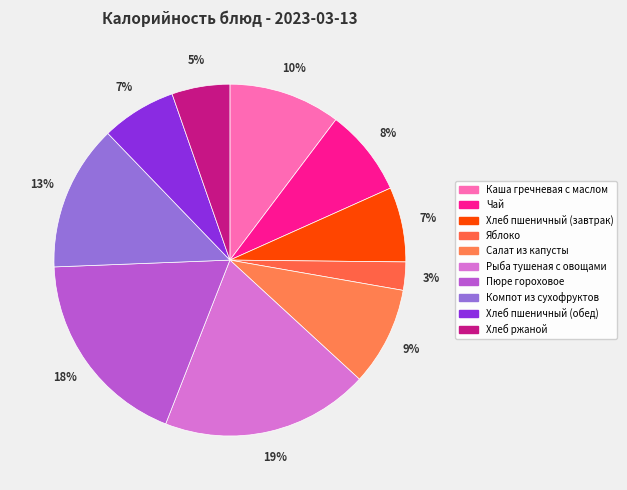

How many slices are in this pie chart?

10